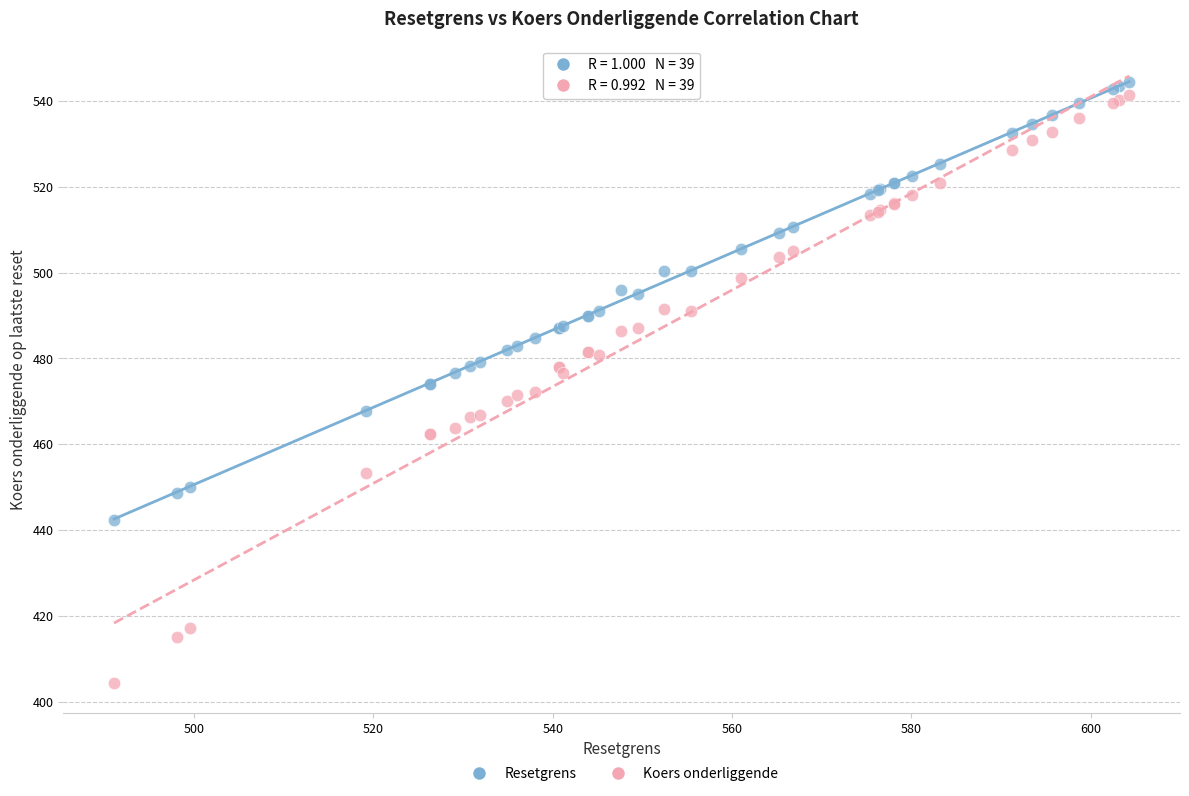

Which series reaches the minimum Y coordinate?

Koers onderliggende